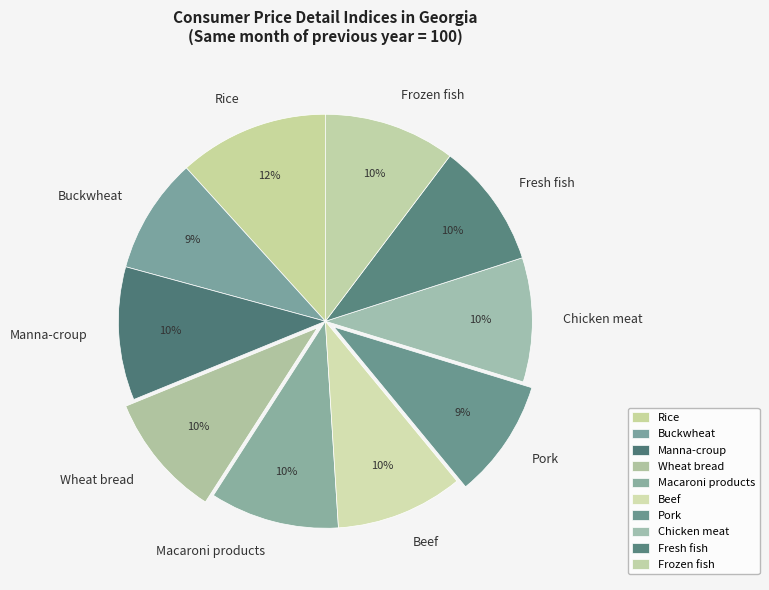

What percentage is the Chicken meat slice, to the nearest percent?

10%